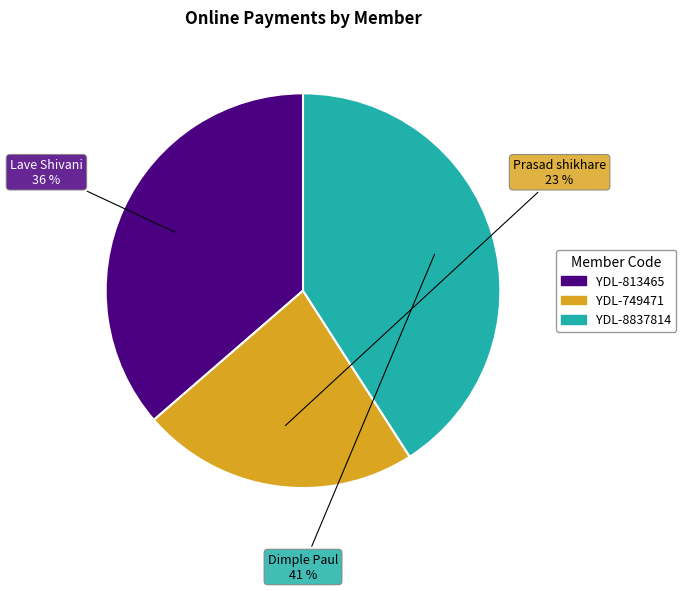

To the nearest percent, what is the average slice percentage?

33%